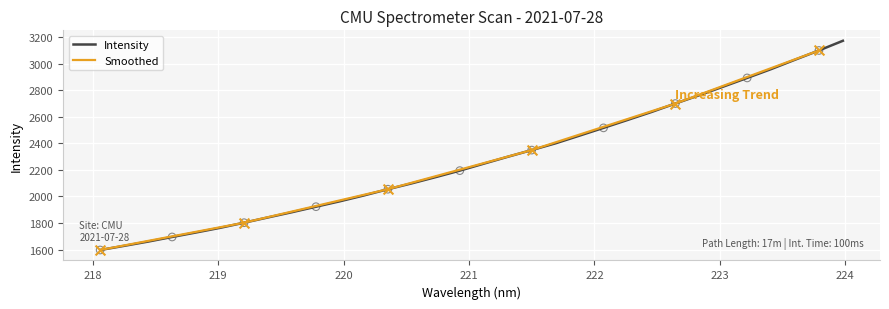

What is the change in value from 219.0156 to 222.8355?

+998.5